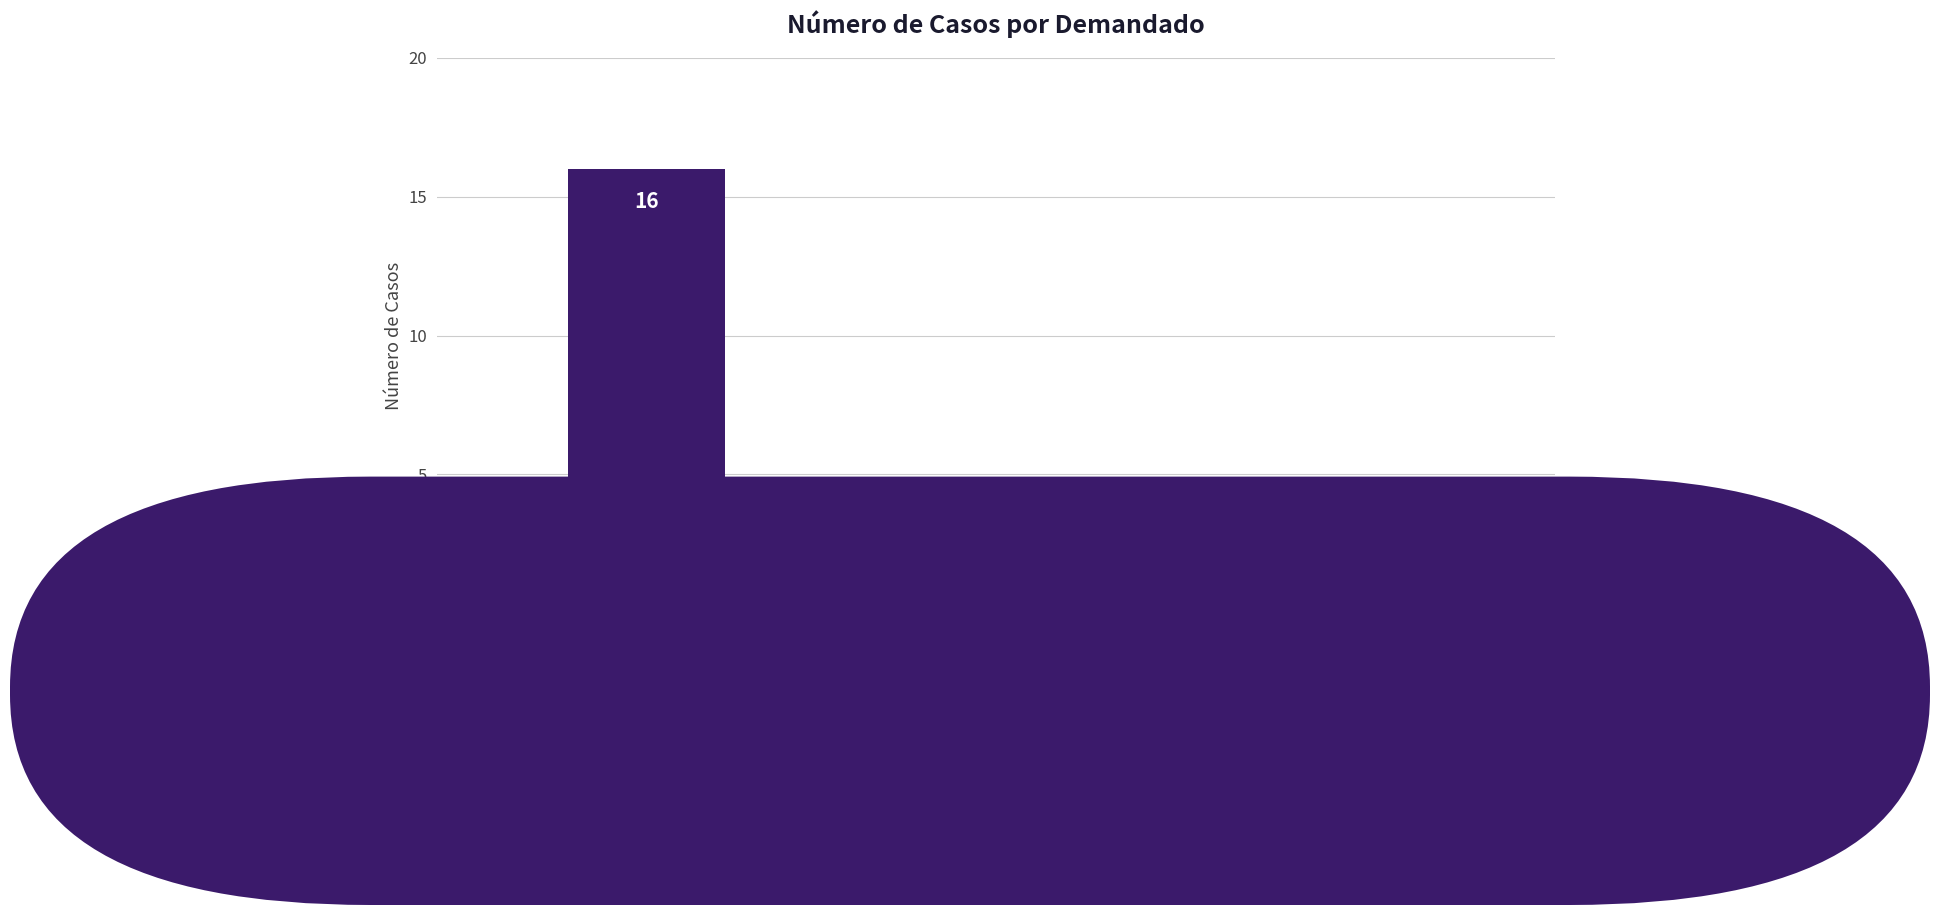

True or false: the data shows 0 at La nacion,
Mindefensa, policía.

False